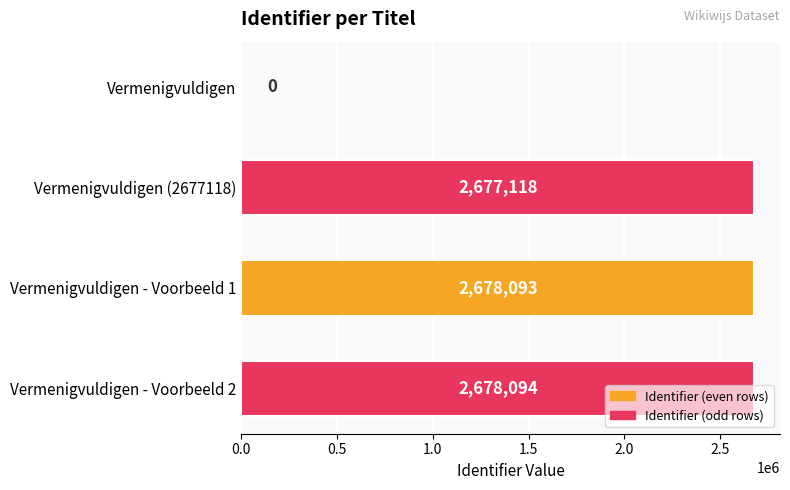

Between Vermenigvuldigen (2677118) and Vermenigvuldigen - Voorbeeld 1, which is larger?

Vermenigvuldigen - Voorbeeld 1